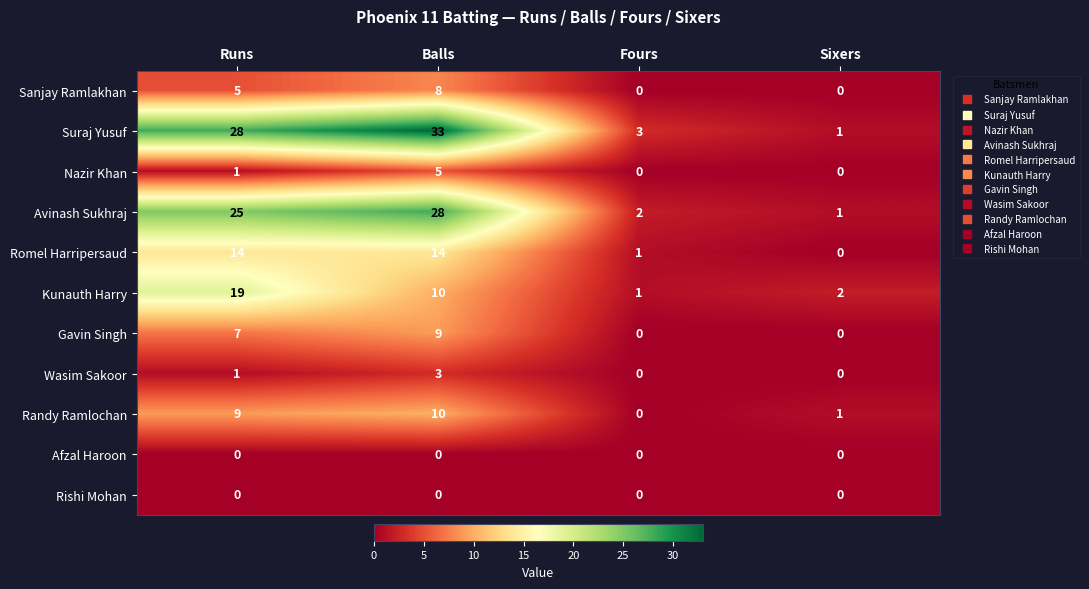

The Romel Harripersaud series shows -7 at Sixers. True or false?

False